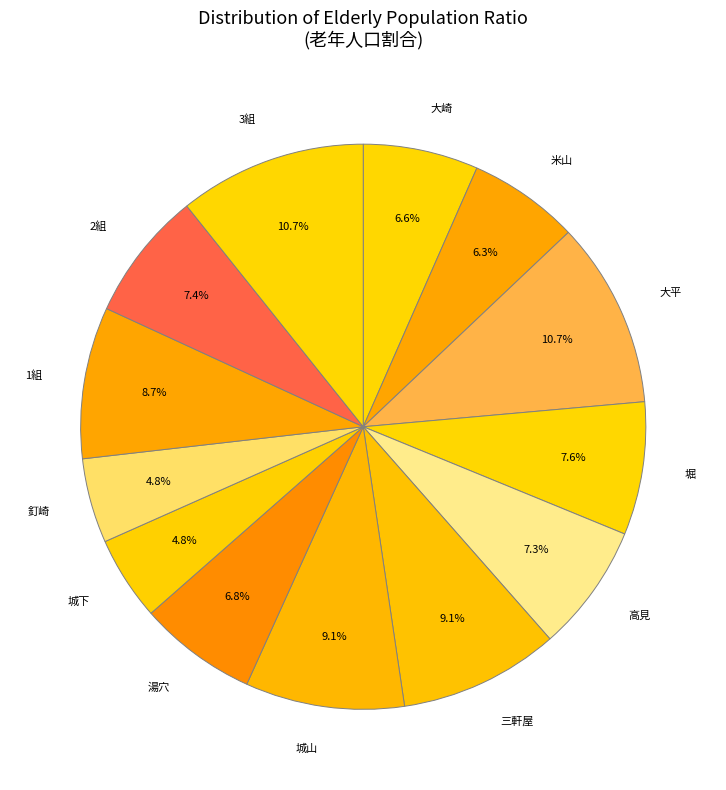

True or false: 3組 accounts for 3% of the total.

False